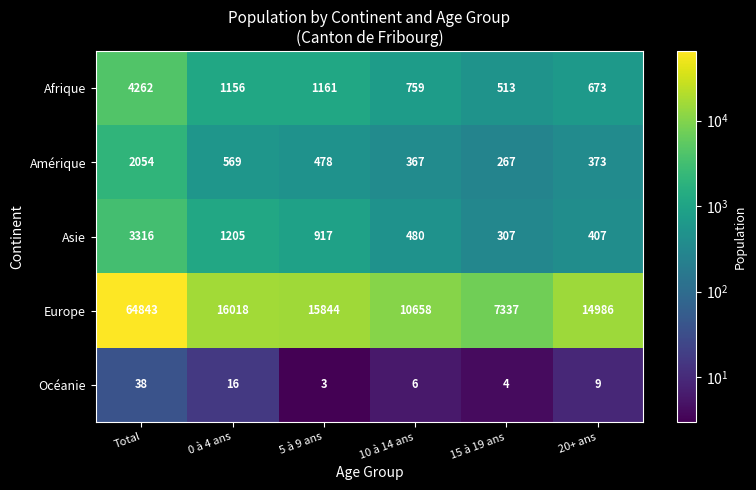

Which series has the widest spread of values?

Europe